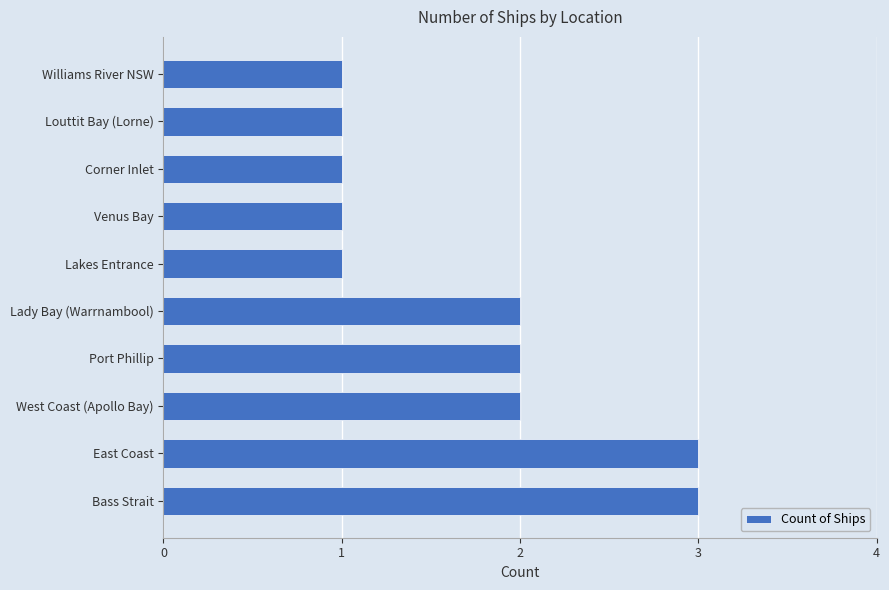

Count the values in the range 1 to 2.

8